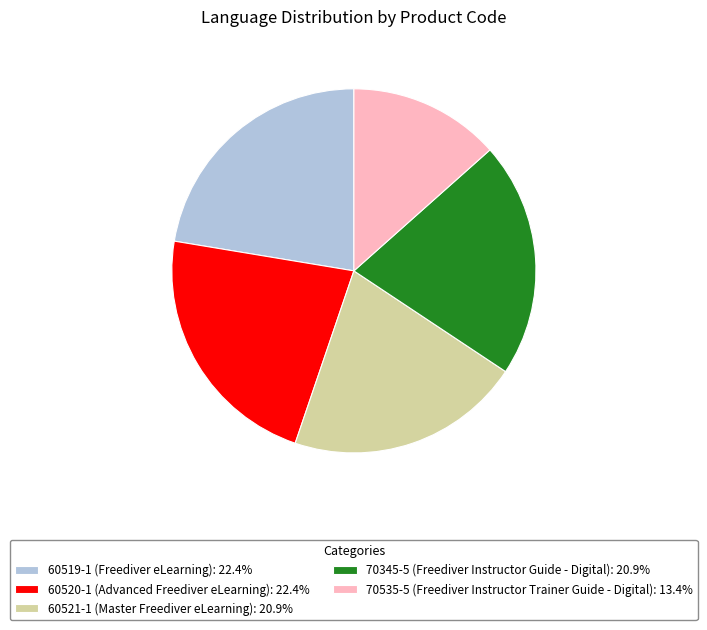

Is there a majority slice in this chart?

No